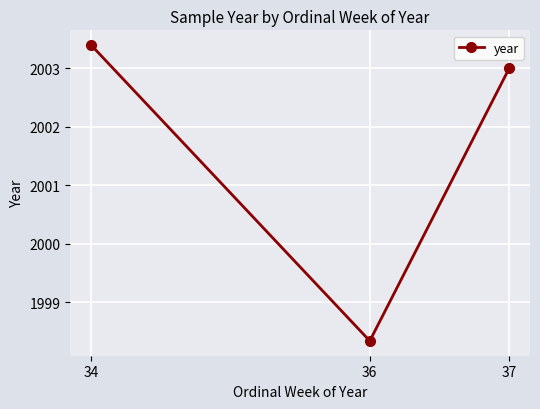

Does the chart display data point markers on the line(s)?

Yes